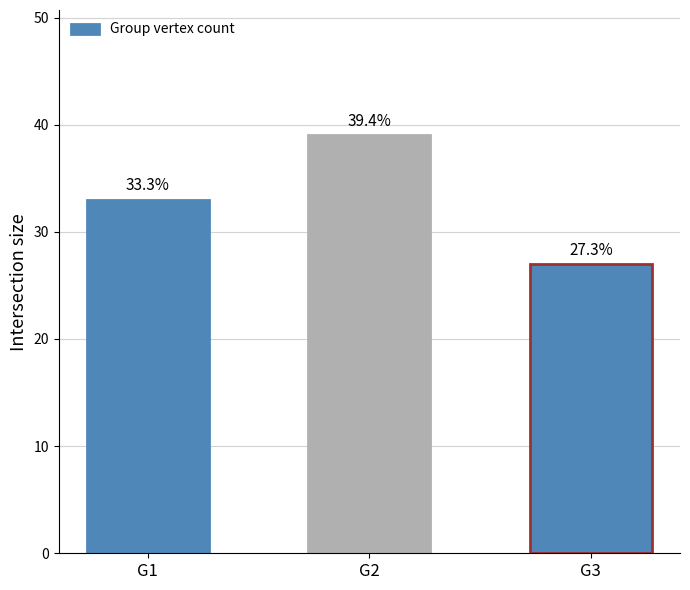

Approximately how many times larger is the value at G1 compared to G3?

1.2